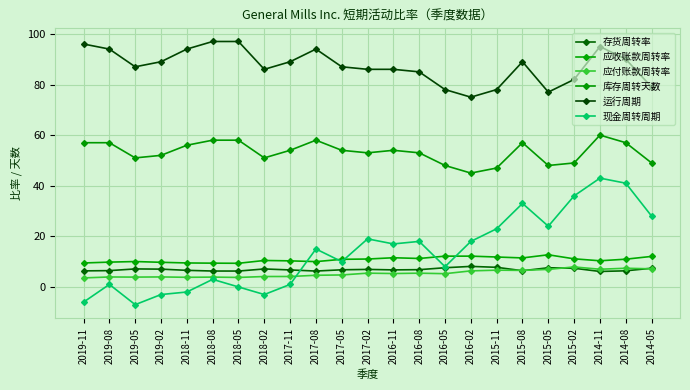

Between 2017-11 and 2018-02, which is larger?

2018-02